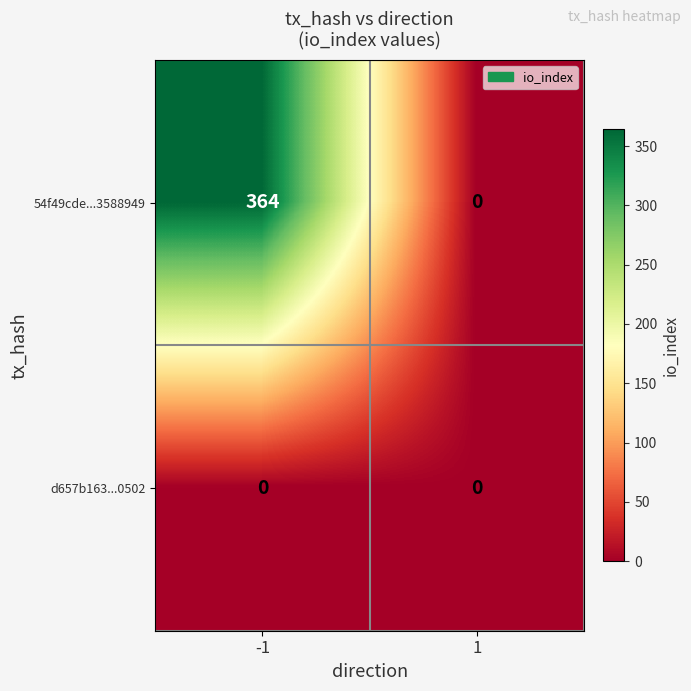

List the series in order of their overall mean, highest first.

54f49cde...3588949, d657b163...0502